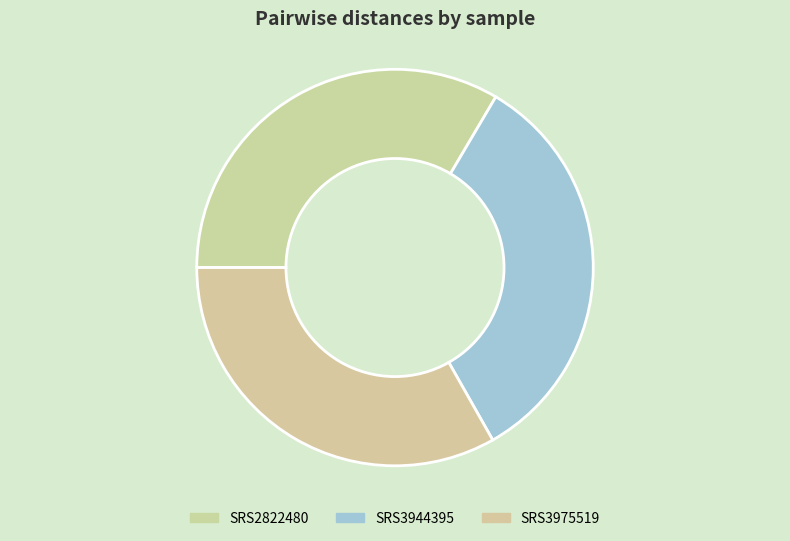

The SRS2822480 slice represents 23% of the pie. True or false?

False